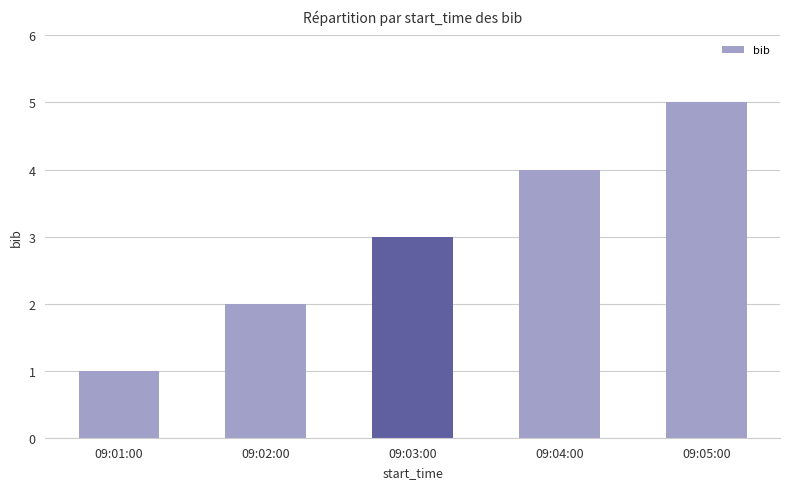

What is the ratio of the value at 09:02:00 to the value at 09:05:00?

0.4